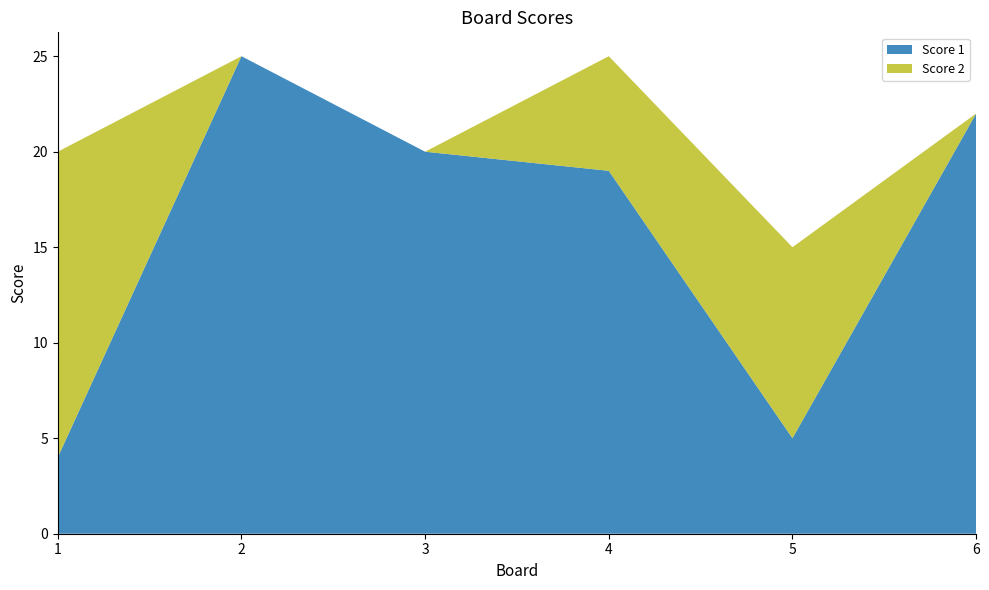

Reading right to left, what are all the values shown in this chart?

Score 1: 22	5	19	20	25	4
Score 2: 0	10	6	0	0	16